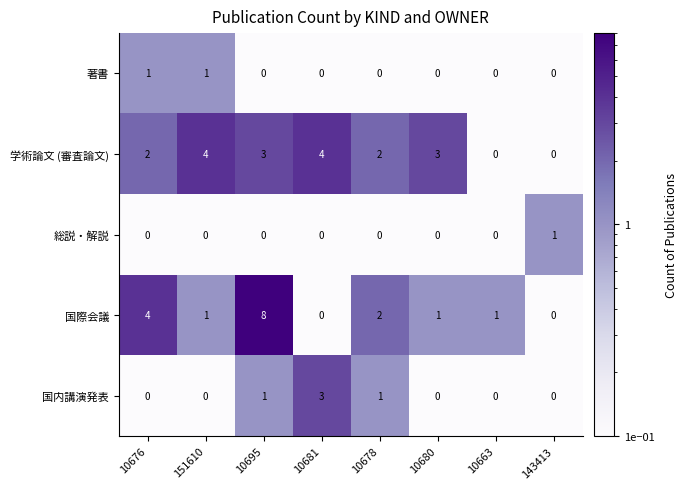

Between 10676 and 10663, which series saw the biggest shift?

国際会議